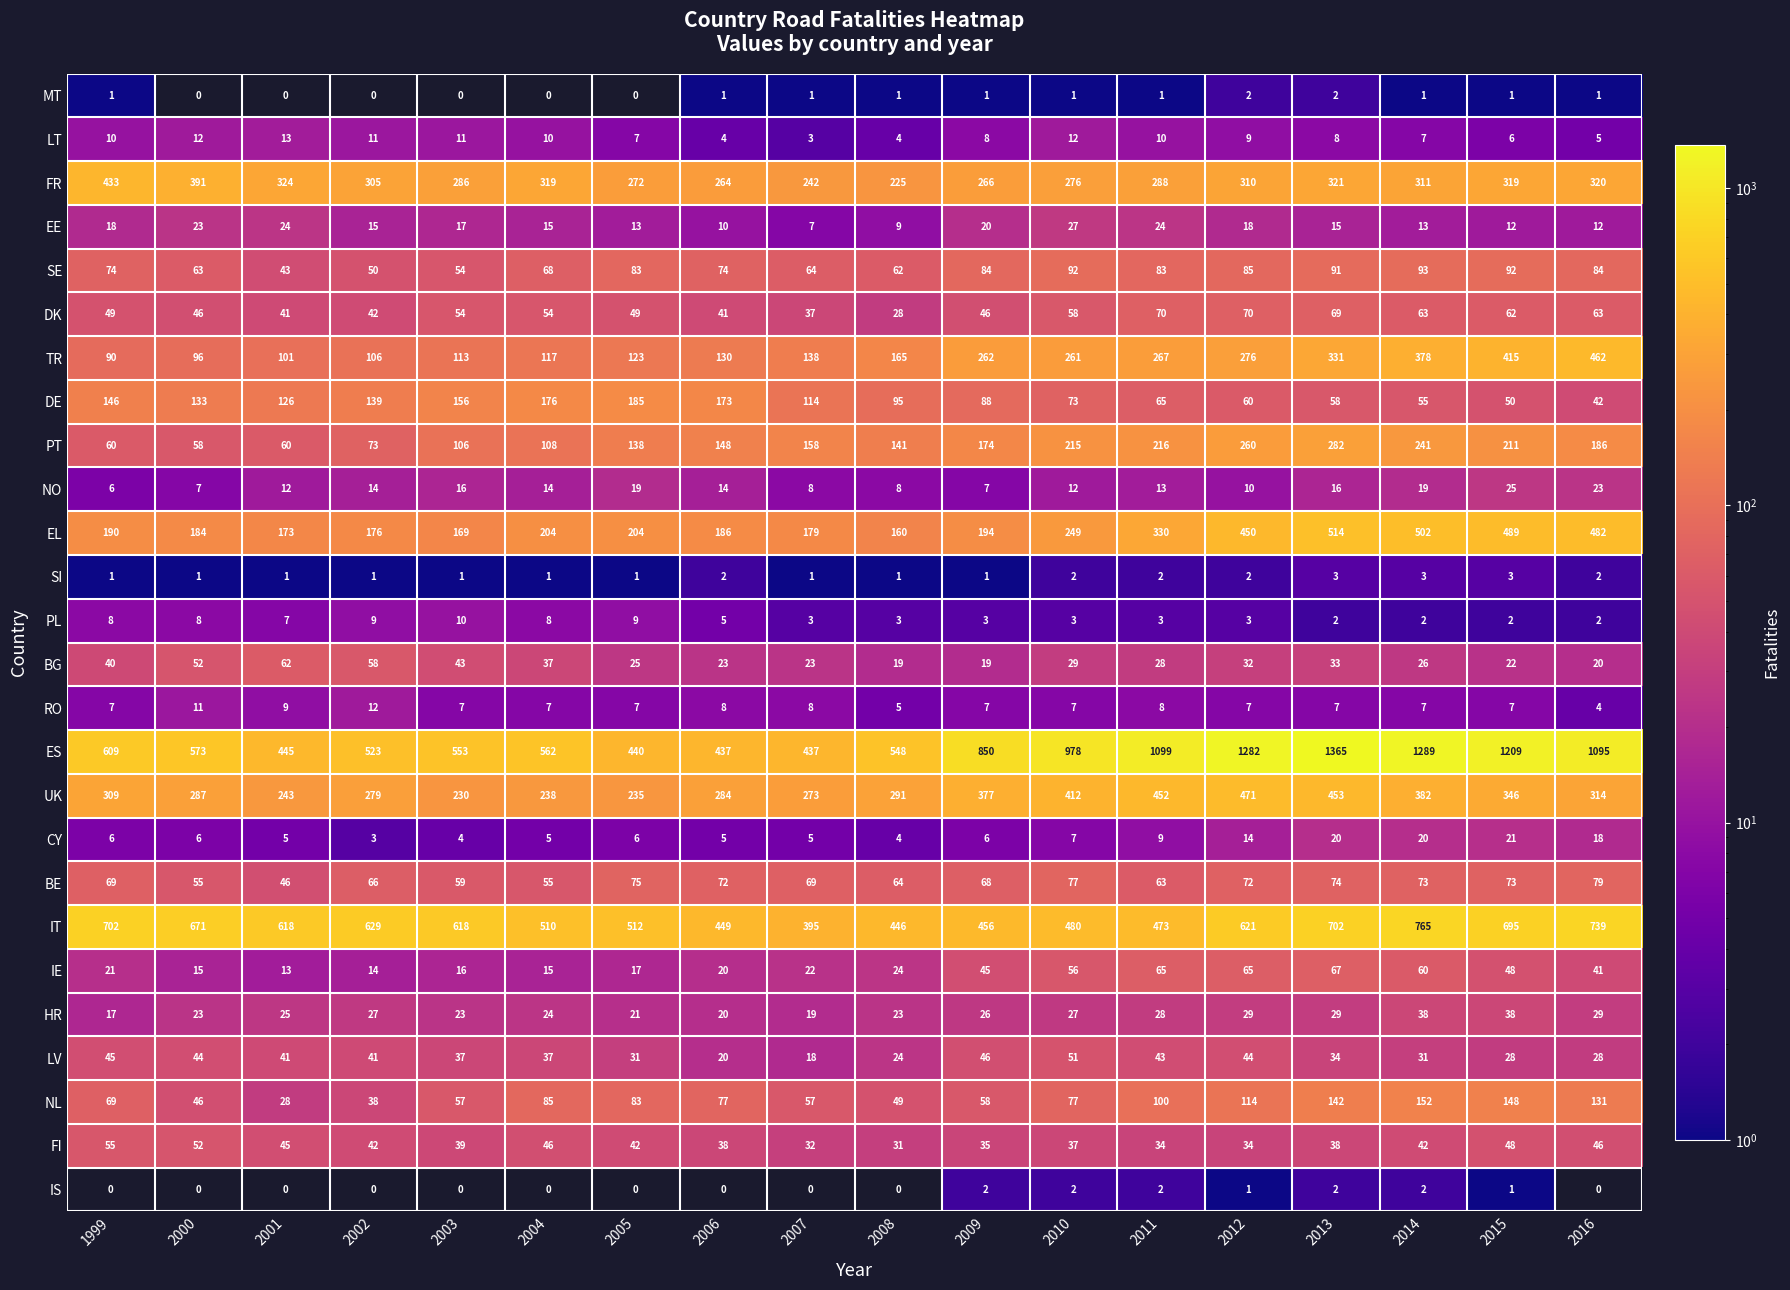

Which series has the largest total across all categories?

ES